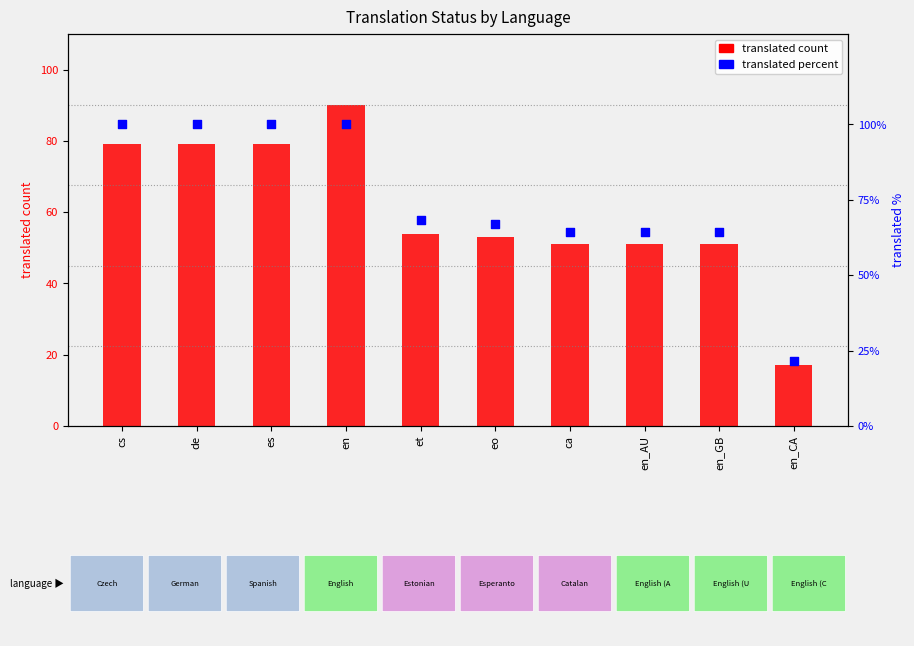

What are all the series names shown in the legend?

translated count, translated percent